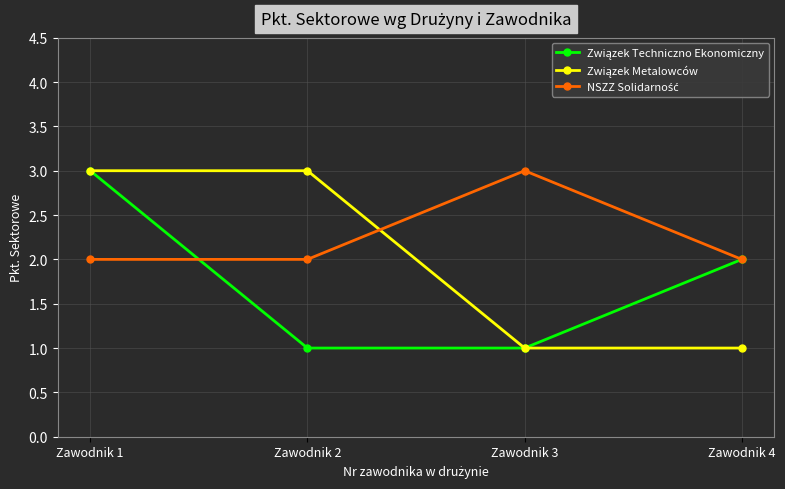

At which category is the sum across all series the highest?

Zawodnik 1